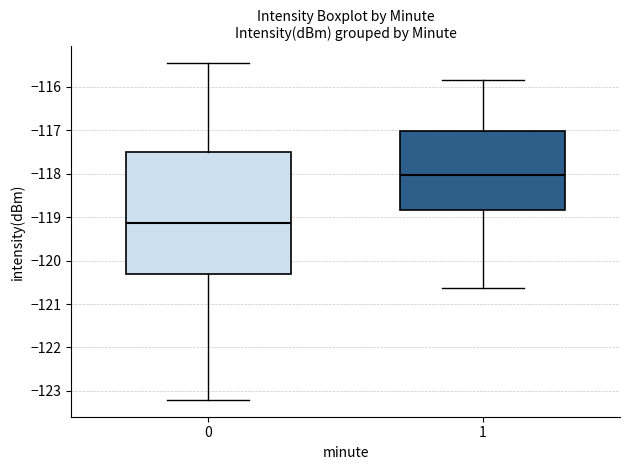

Reading left to right, read every box against the y-axis: the position of its median line, the range the box covers, and the ends of its whiskers. The values are not printed on the chart, so give them approximately, as read against the axis.

0: median -119.1, box -120.3 to -117.5, whiskers -123.2 to -115.5
1: median -118.0, box -118.8 to -117.0, whiskers -120.6 to -115.8